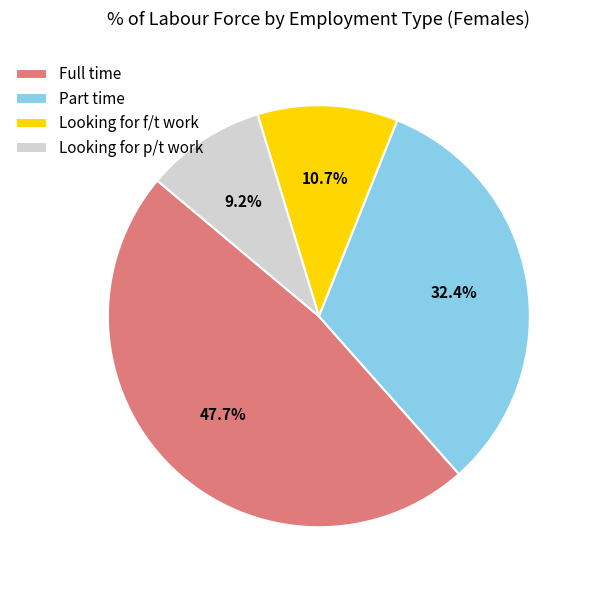

To the nearest percent, what is the average slice percentage?

25%